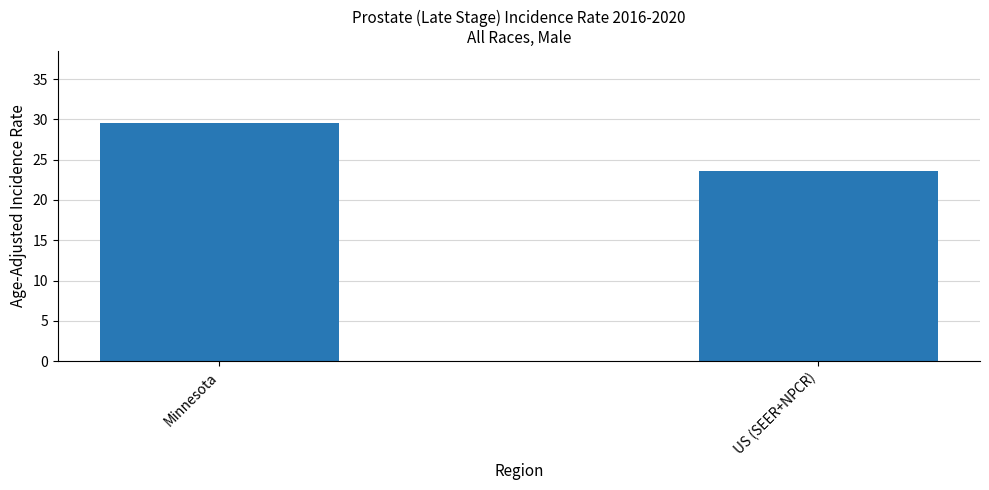

What is the sum of the values at US (SEER+NPCR) and Minnesota?

53.2